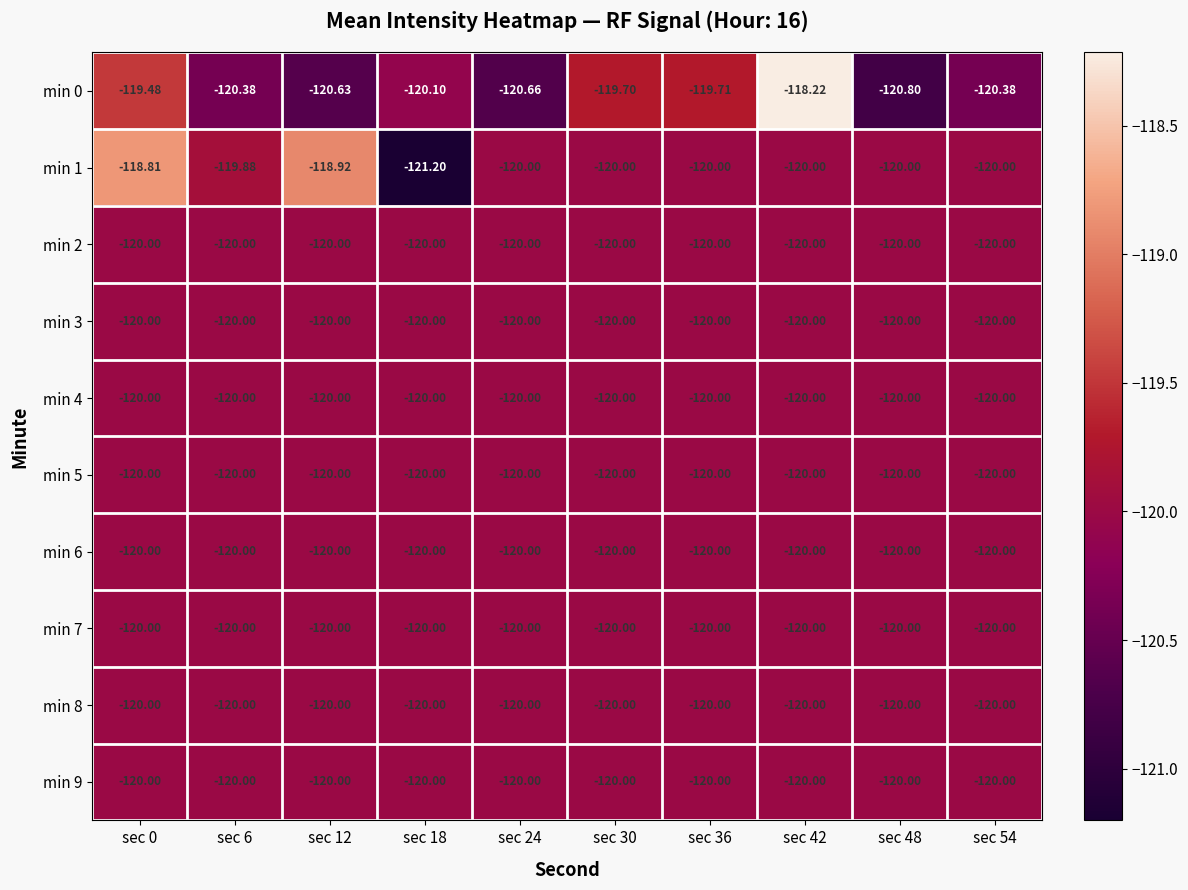

Rank the series by their maximum value, from lowest to highest.

min 2, min 3, min 4, min 5, min 6, min 7, min 8, min 9, min 1, min 0